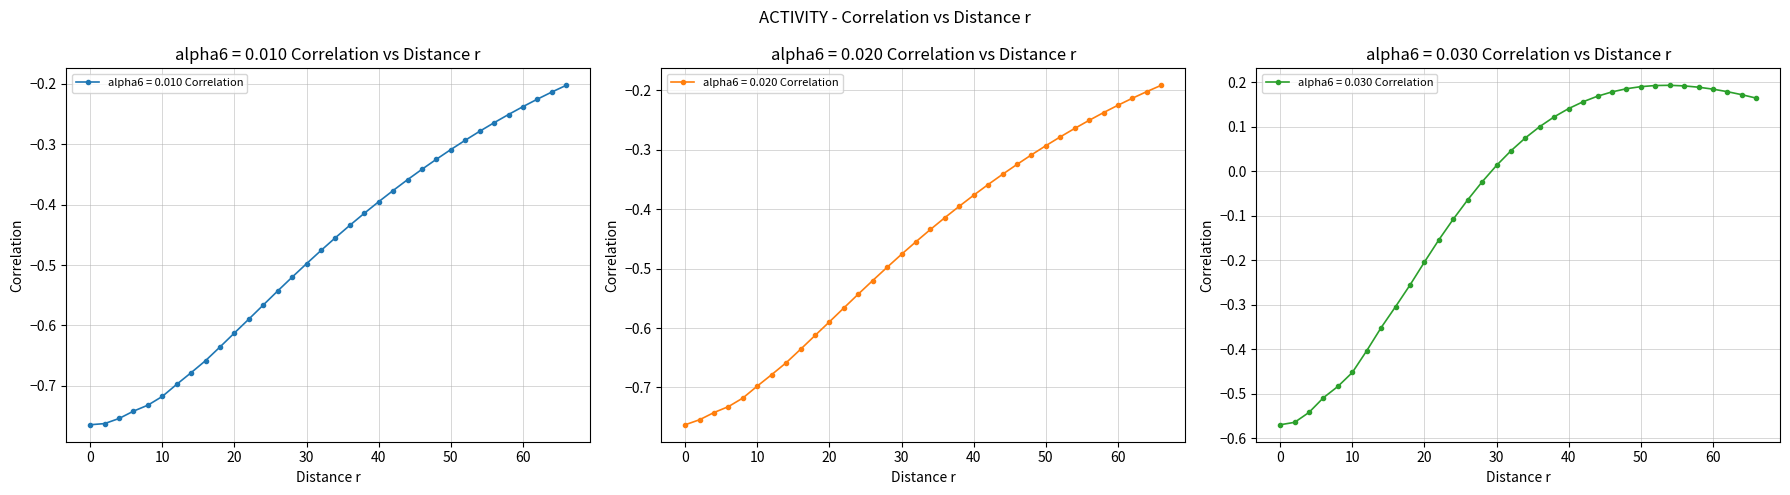

What is the spread (max minus min) of values at 28?

0.5